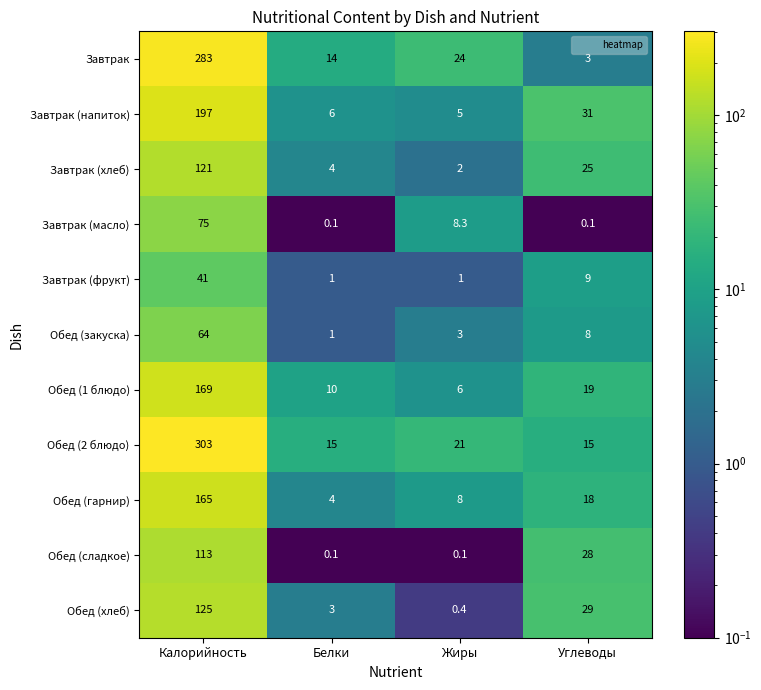

What is the average value of the Обед (закуска) series?

19.0